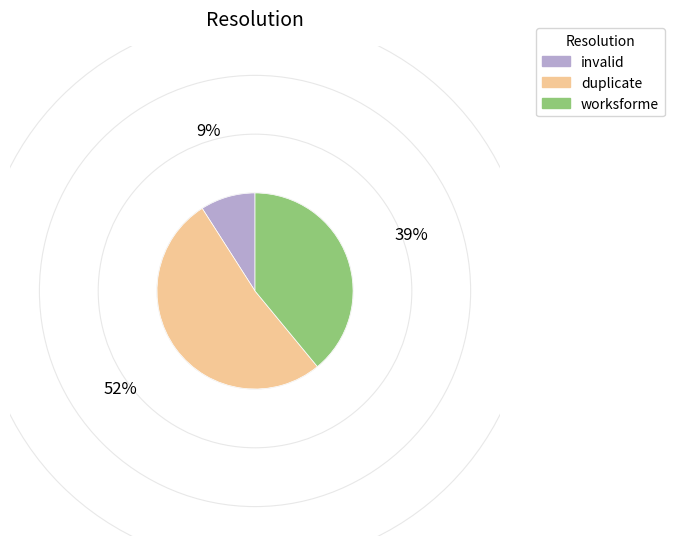

Combined, do duplicate and worksforme account for over 50%?

Yes